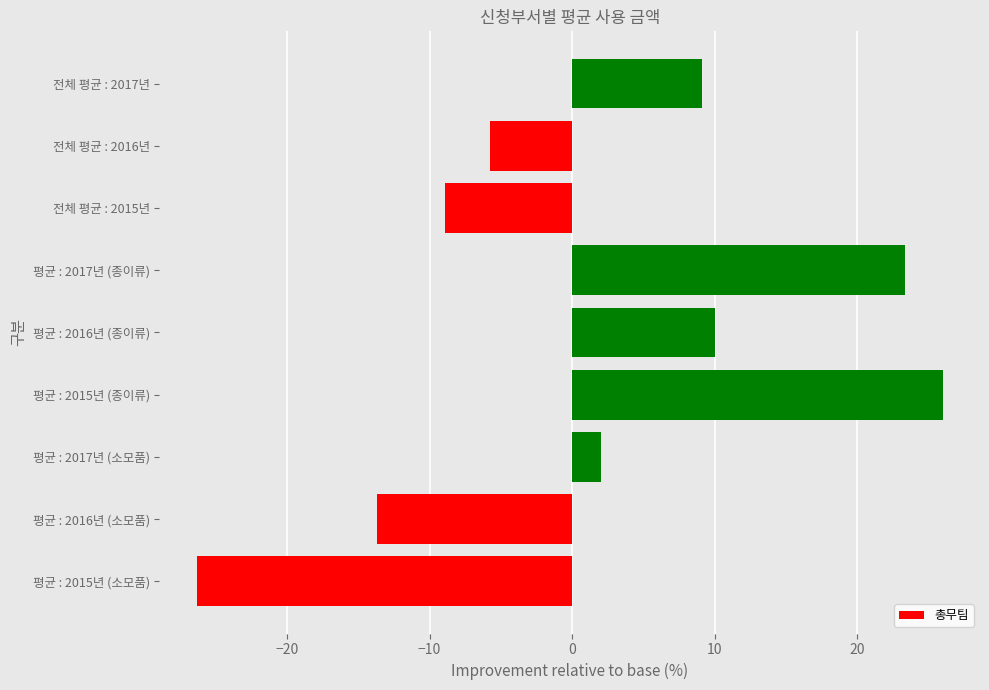

Read the value at 평균 : 2016년 (종이류).

10.0